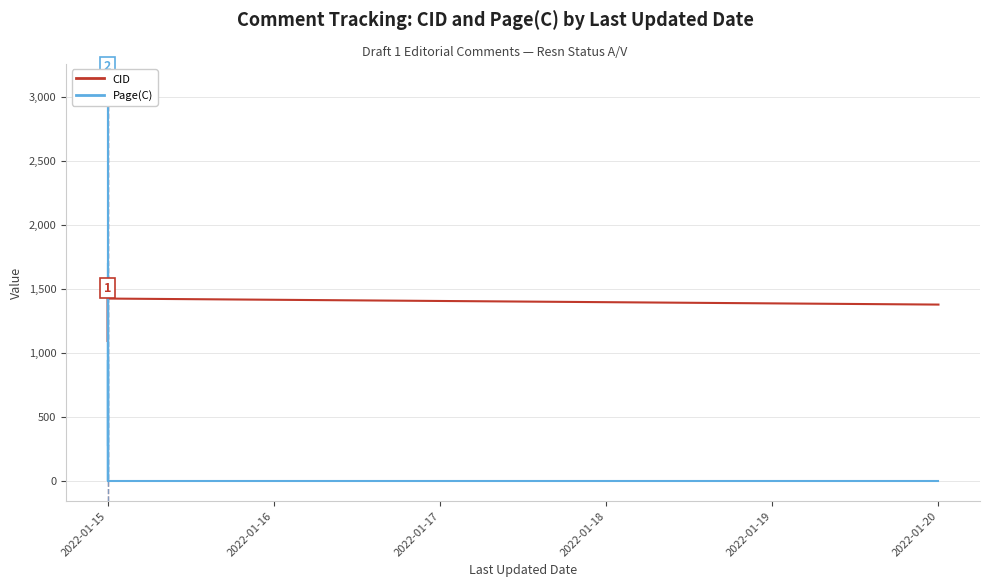

What is the sum of the Page(C) values at 6 and 2022-01-15?

1873